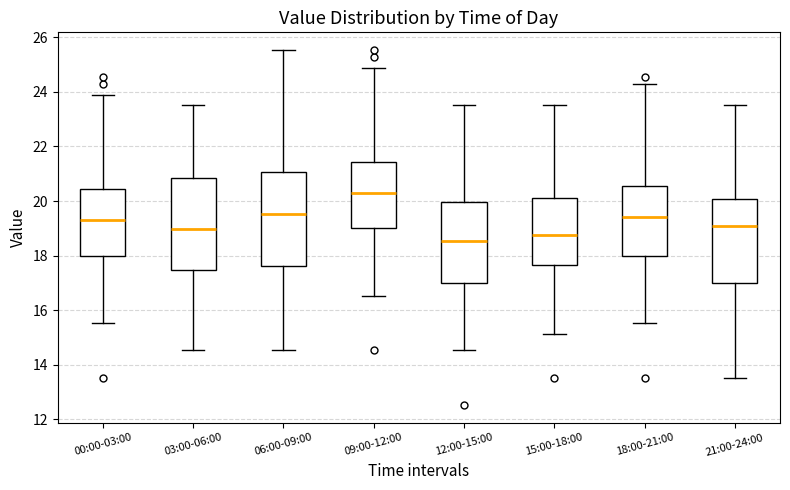

Where does the upper whisker of the box for 18:00-21:00 end on the y-axis? The values are not printed on the chart, so give them approximately, as read against the axis.

24.2